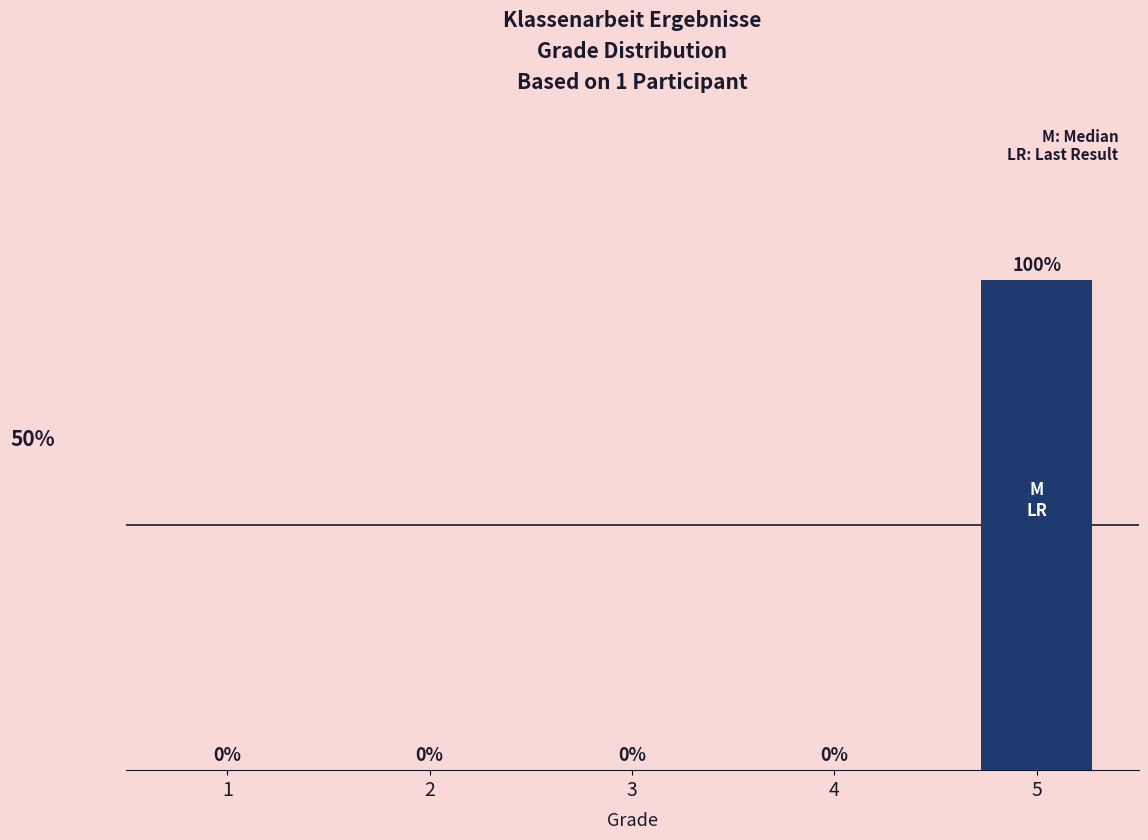

Between 1 and 3, which is larger?

1